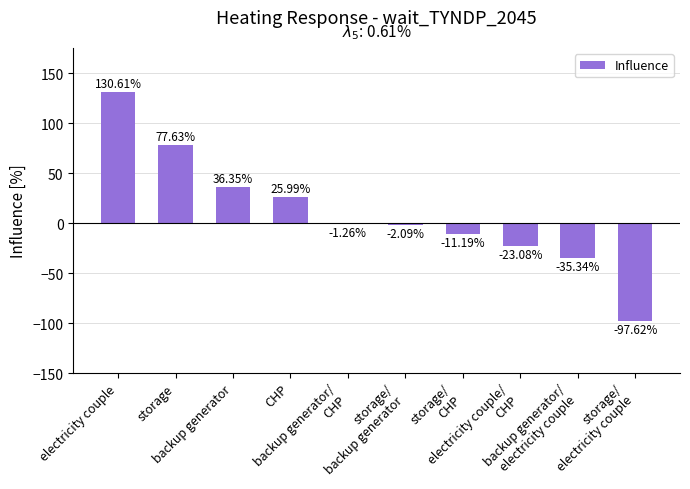

What is the approximate value at backup generator/
electricity couple?

-35.3